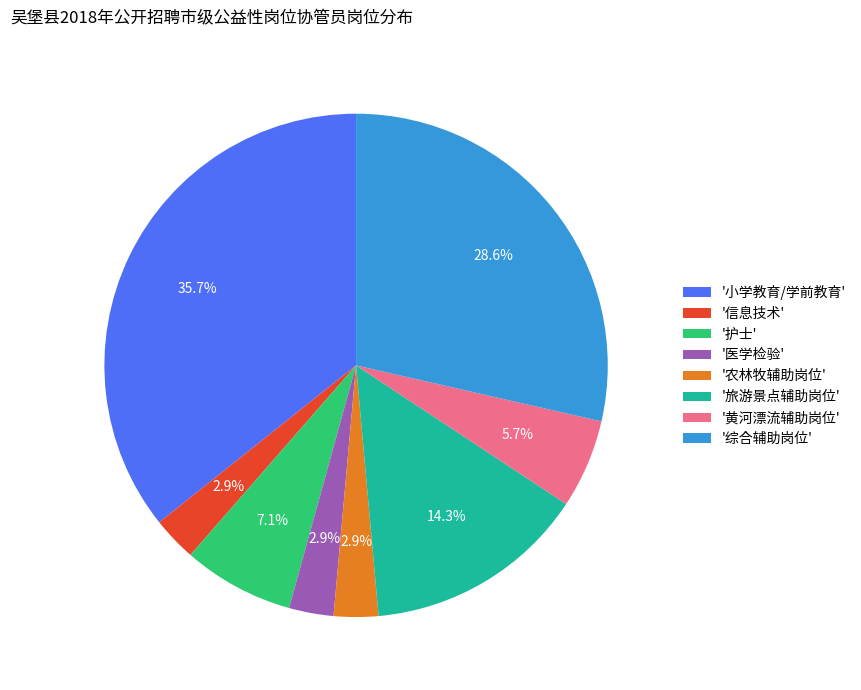

Is there a majority slice in this chart?

No